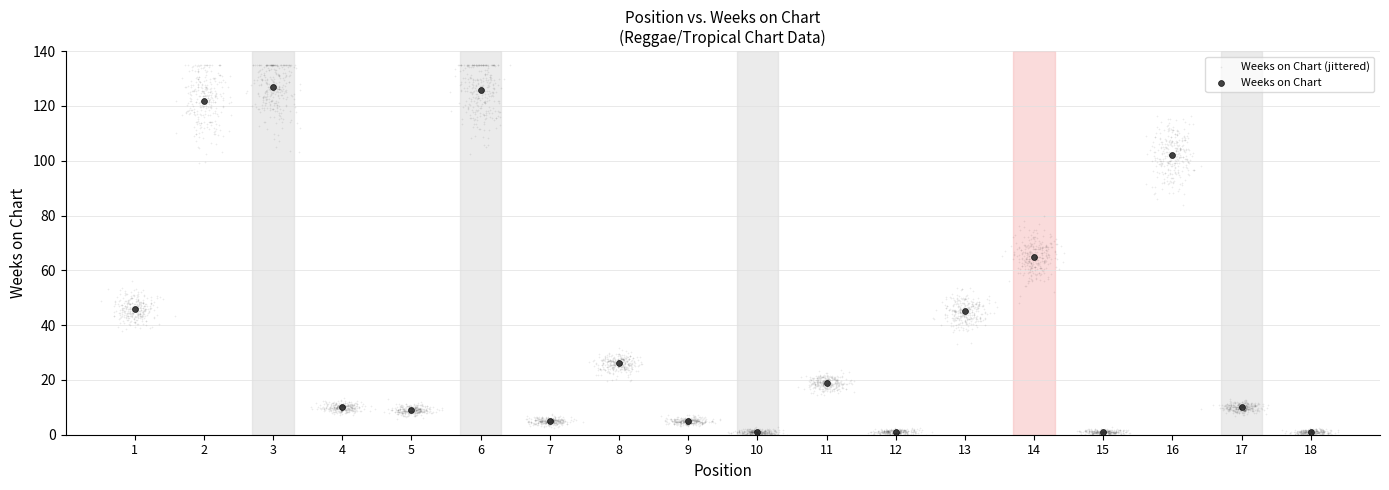

Which series contains the highest Y value?

Weeks on Chart (jittered)